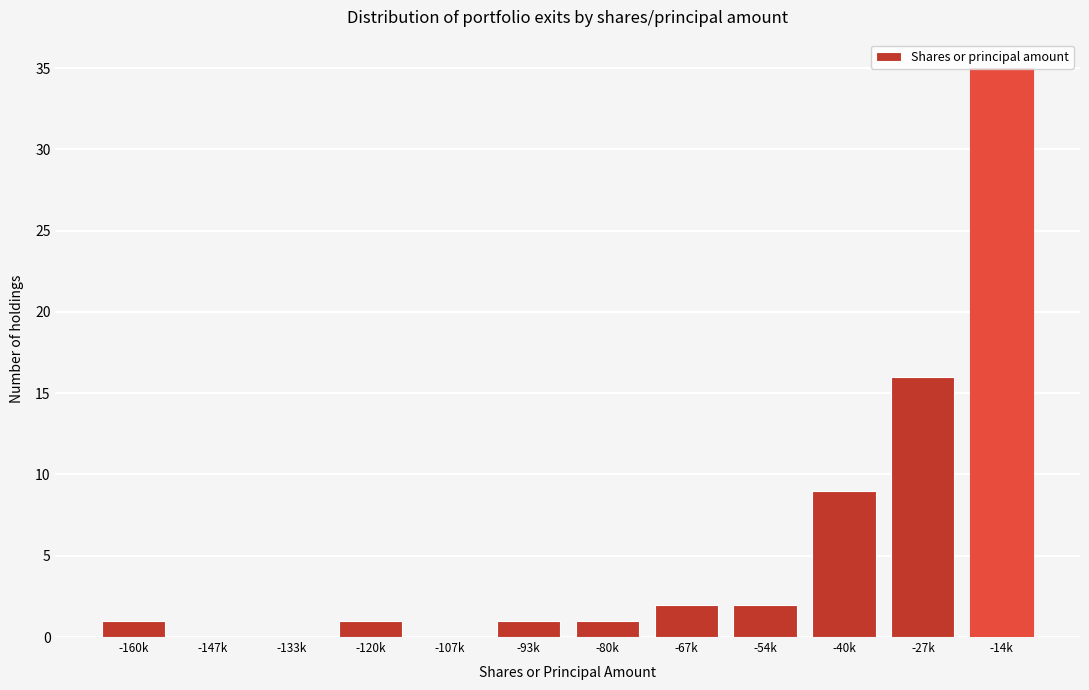

What is the greatest value displayed?

35